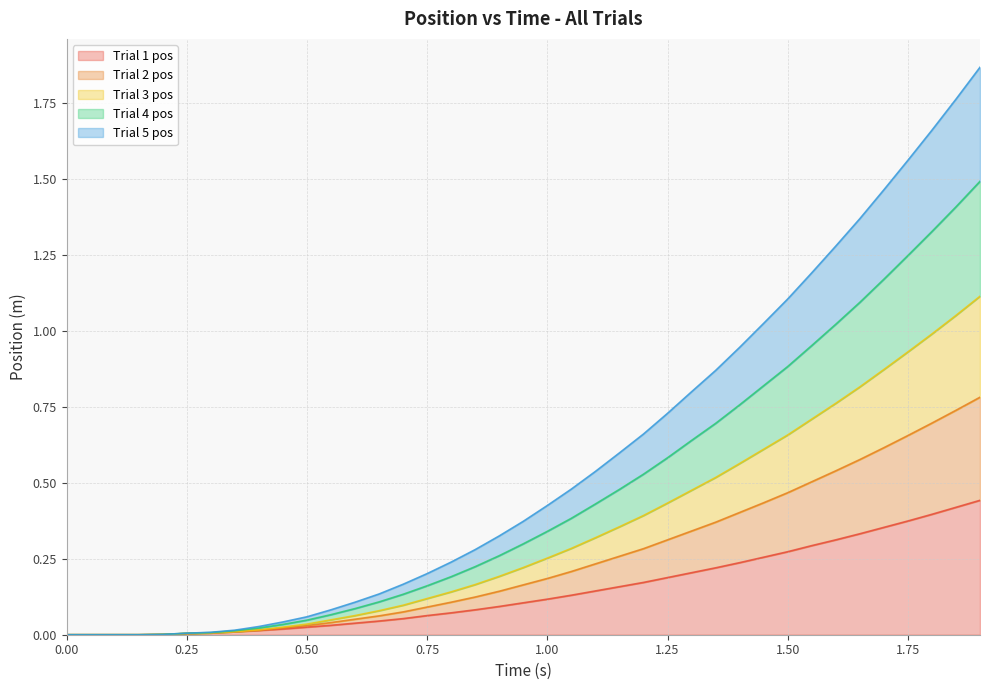

What are all the series names shown in the legend?

Trial 1 pos, Trial 2 pos, Trial 3 pos, Trial 4 pos, Trial 5 pos